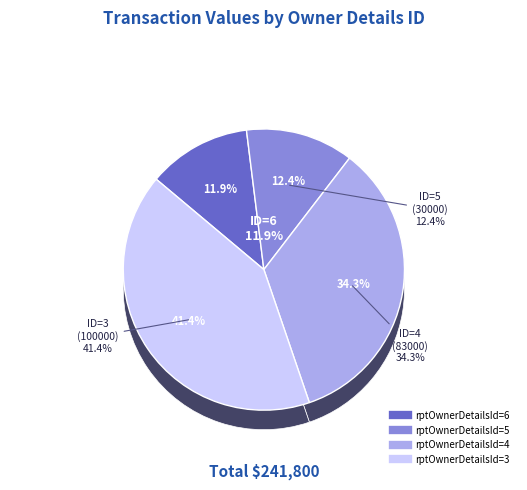

What is the smallest slice in the pie chart?

rptOwnerDetailsId=6